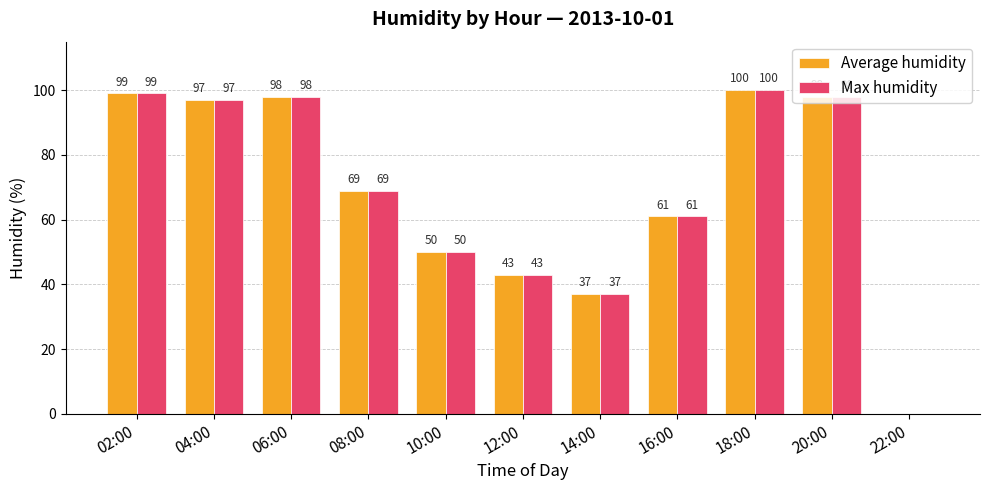

What value does the Average humidity series have at 02:00?

99